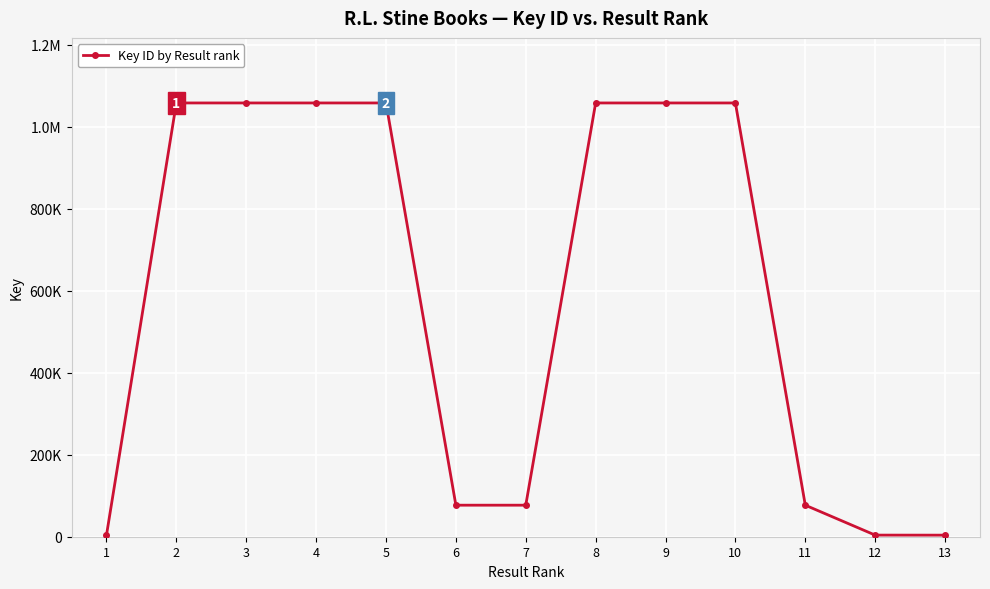

Is this an area chart (filled region under the line)?

No